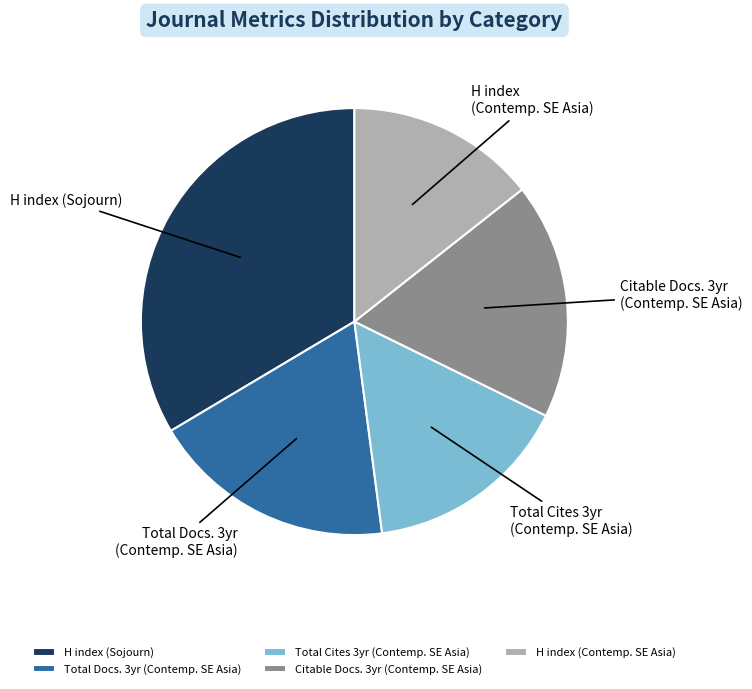

Rank the categories by value from lowest to highest.

H index (Contemp. SE Asia), Total Cites 3yr (Contemp. SE Asia), Citable Docs. 3yr (Contemp. SE Asia), Total Docs. 3yr (Contemp. SE Asia), H index (Sojourn)